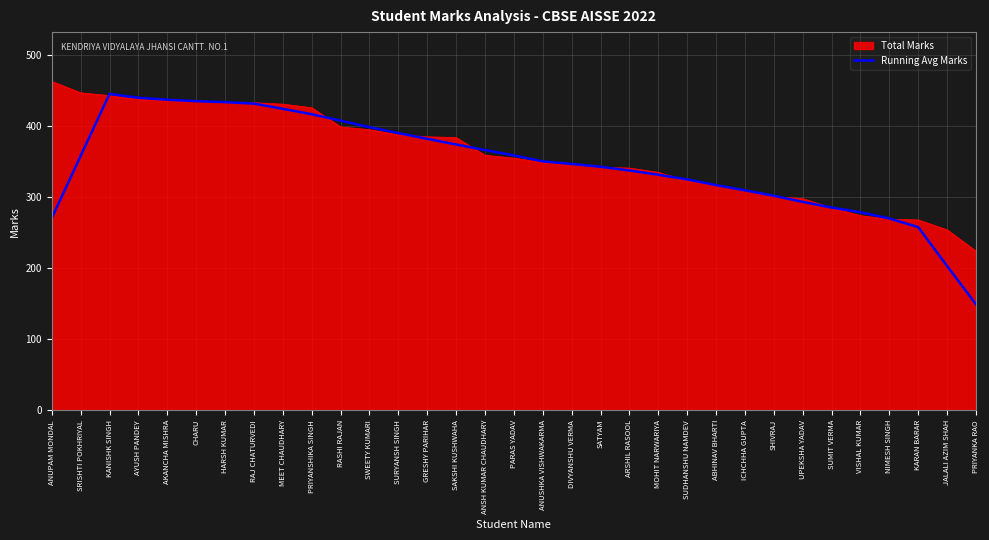

How many lines are shown in the chart?

2